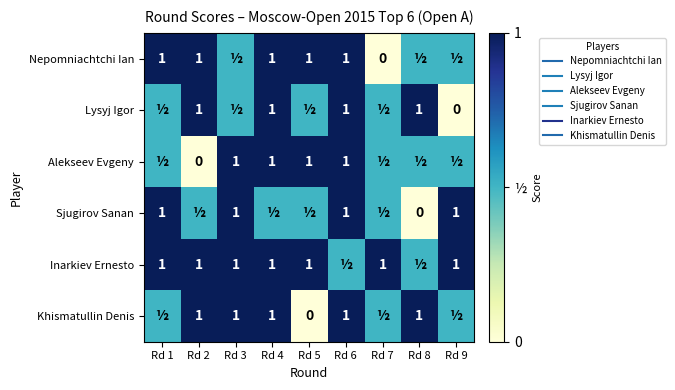

Which category has the lowest value across all series?

Rd 7